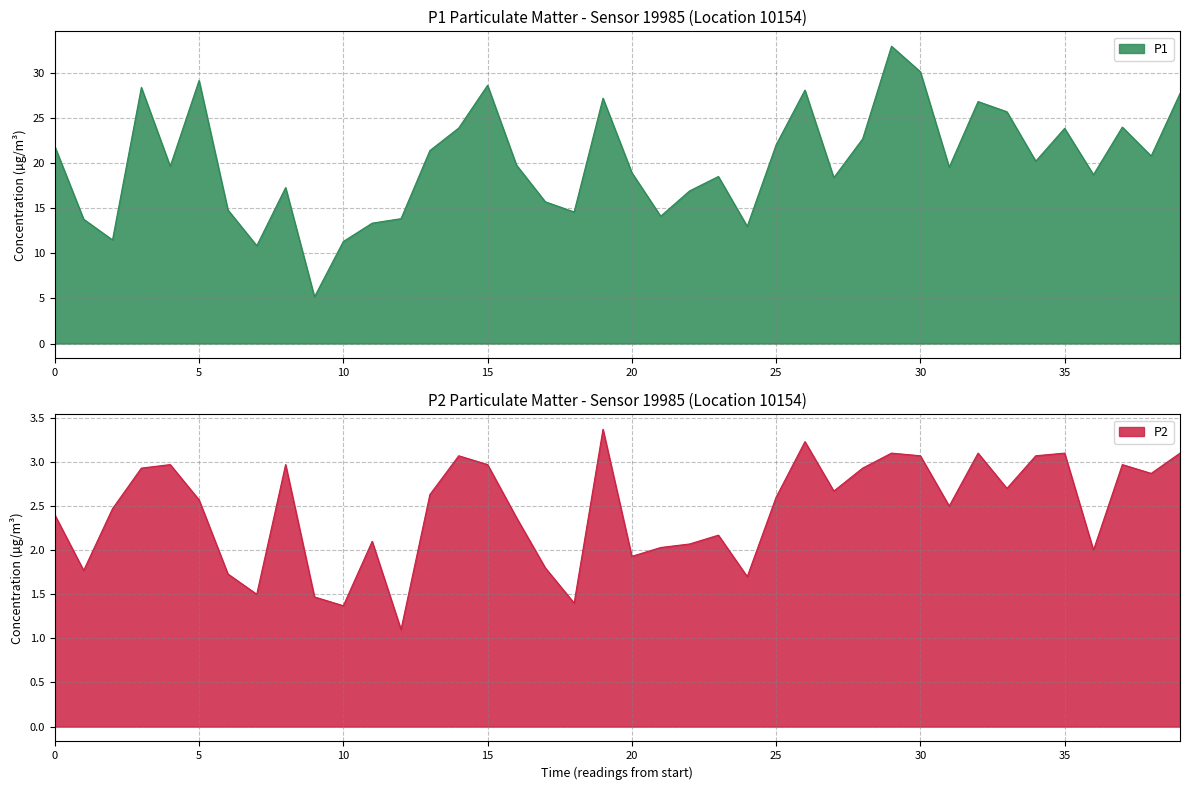

Where does the P2 series first go above 2?

0